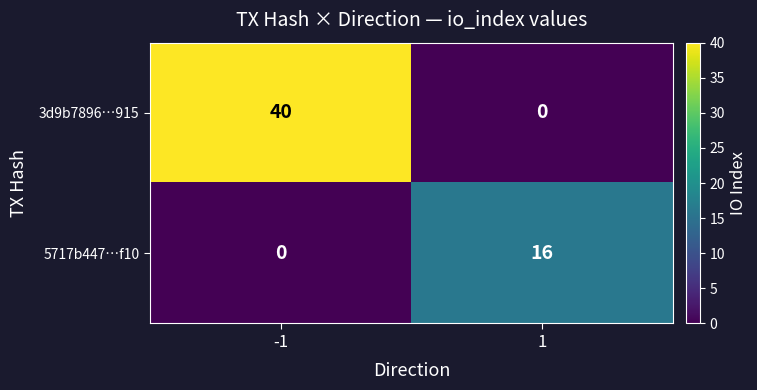

What is the total value across all series at 1?

16